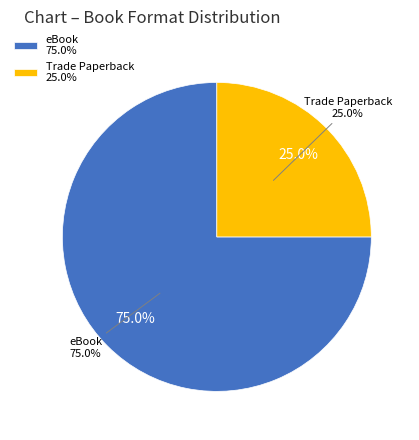

What is the ratio of the value at Trade Paperback to the value at eBook?

0.3